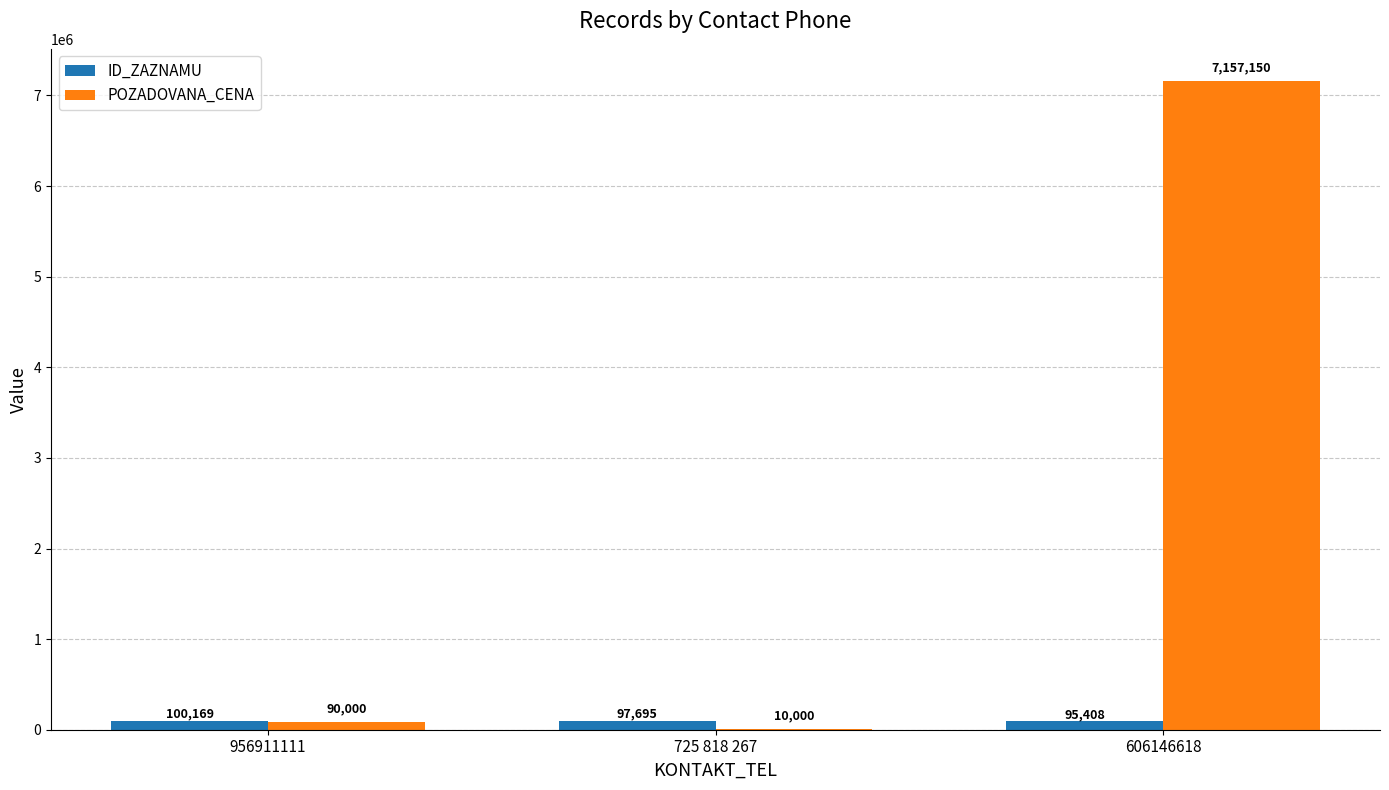

Read the ID_ZAZNAMU value at 956911111, to the nearest 10.

100170